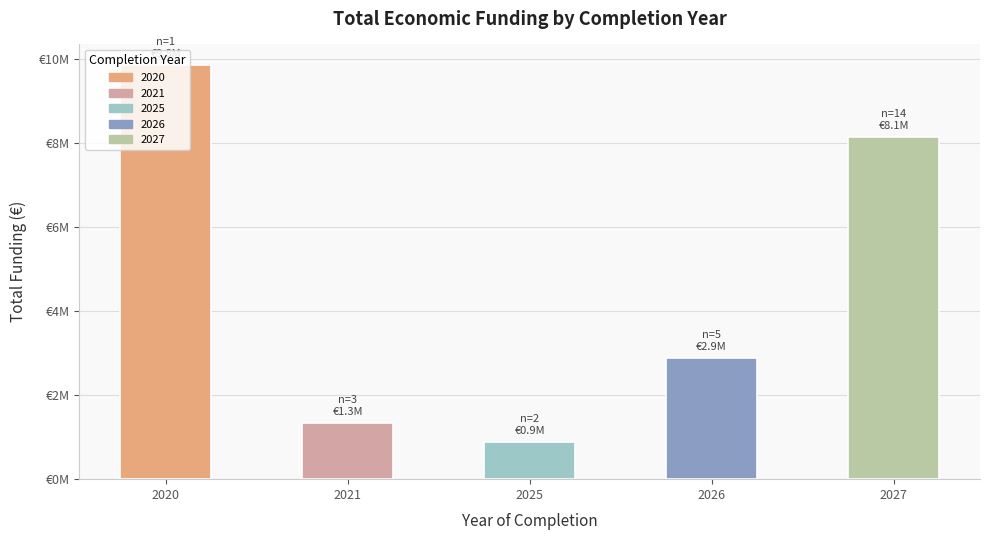

Reading right to left, list all the values displayed in this chart.

8140889	2878914	885588	1333634	9847932